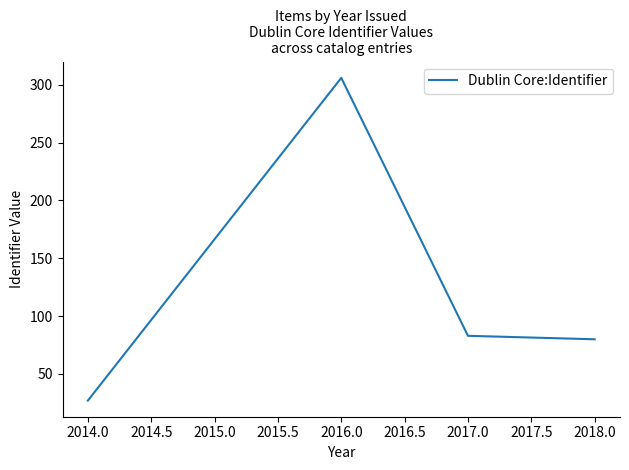

What is the difference between the maximum and minimum values?

279